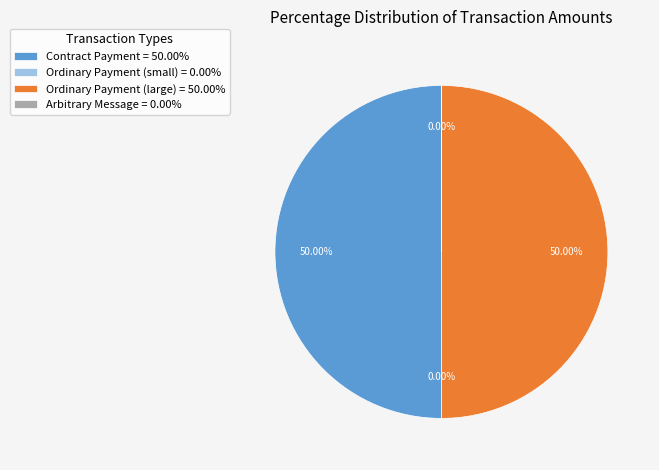

Is there a majority slice in this chart?

No